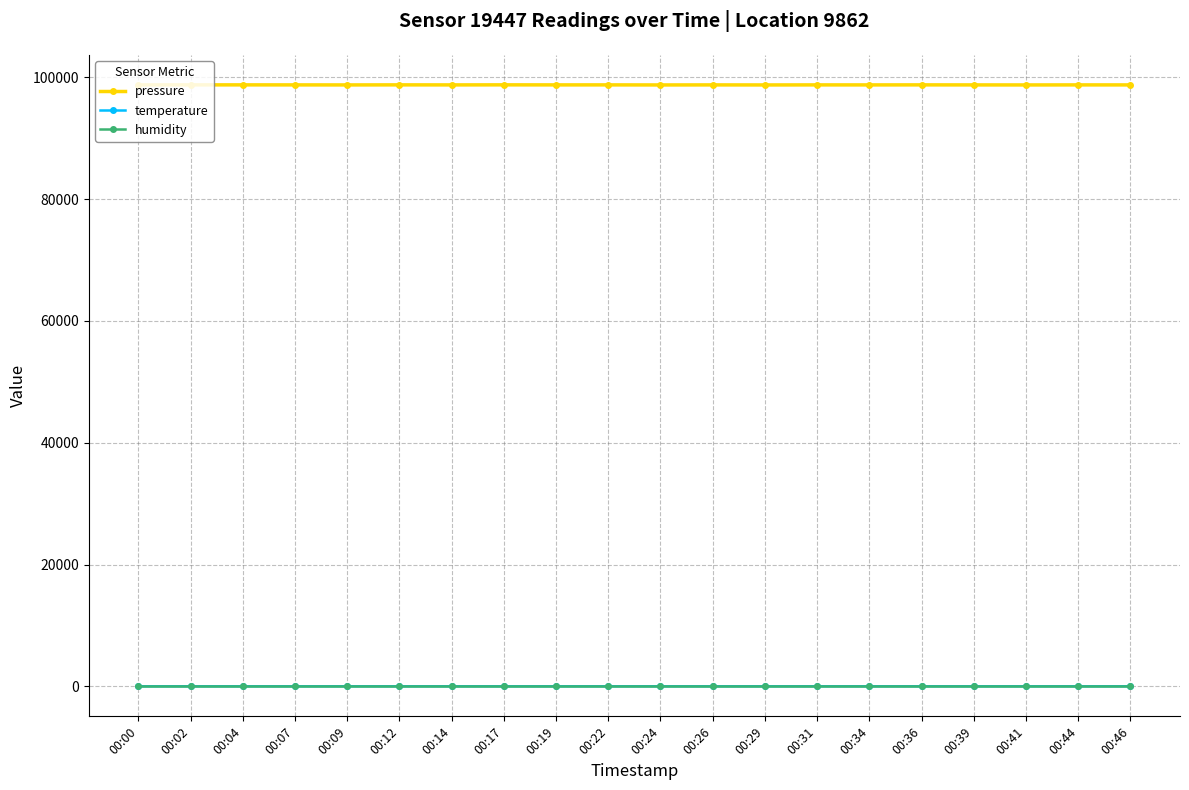

Which series has the largest total across all categories?

pressure